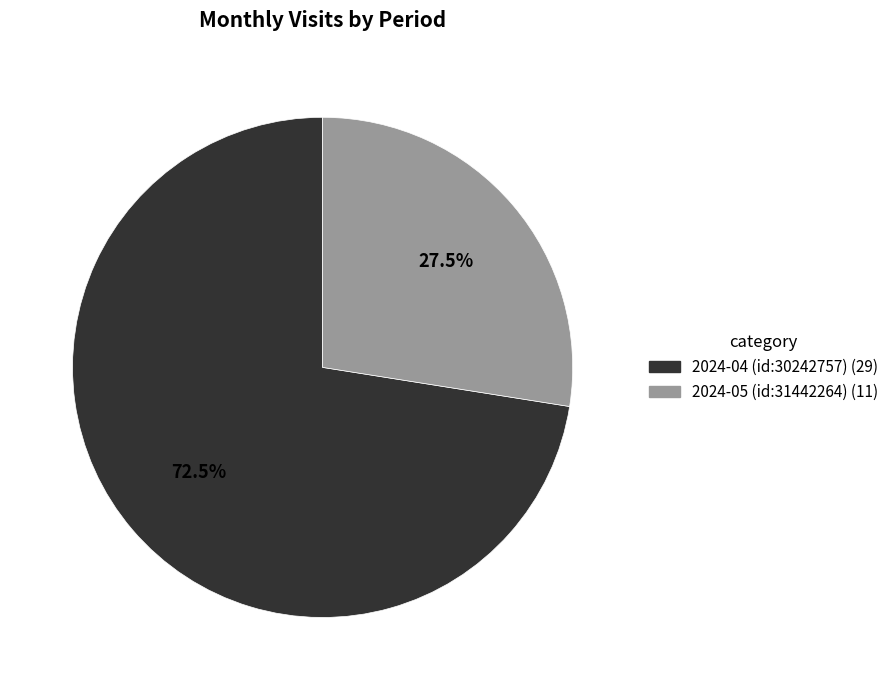

How much of the chart is everything except 2024-04 (id:30242757)?

27.5%